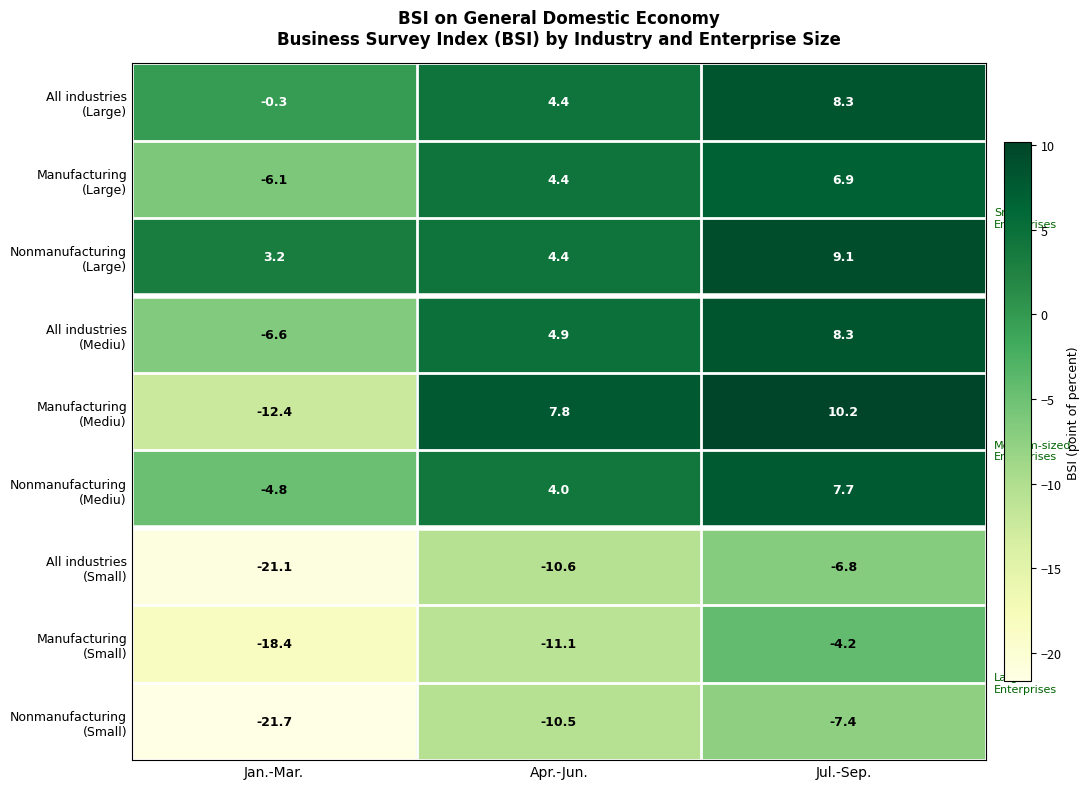

What is the spread (max minus min) of values at Apr.-Jun.?

18.9